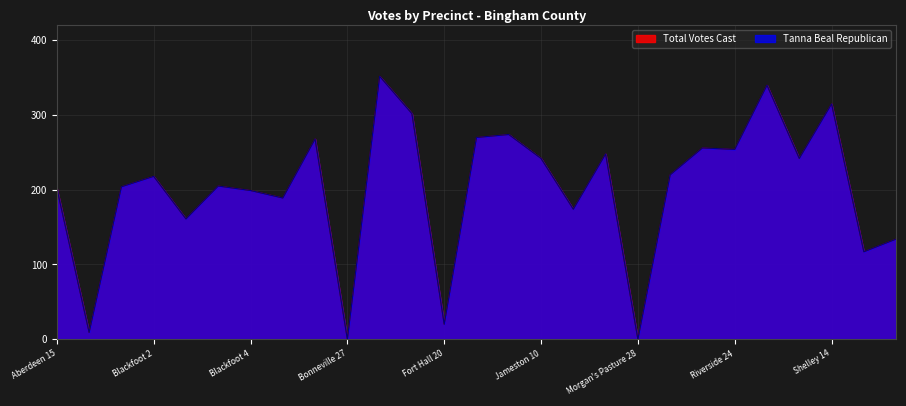

Does the chart have visible grid lines?

Yes